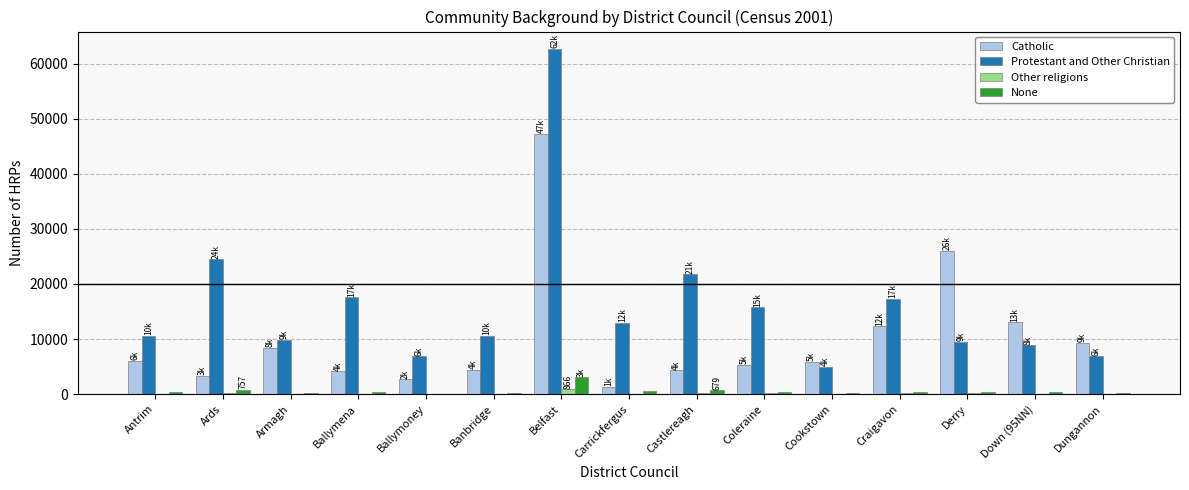

How many distinct data groups are displayed?

4